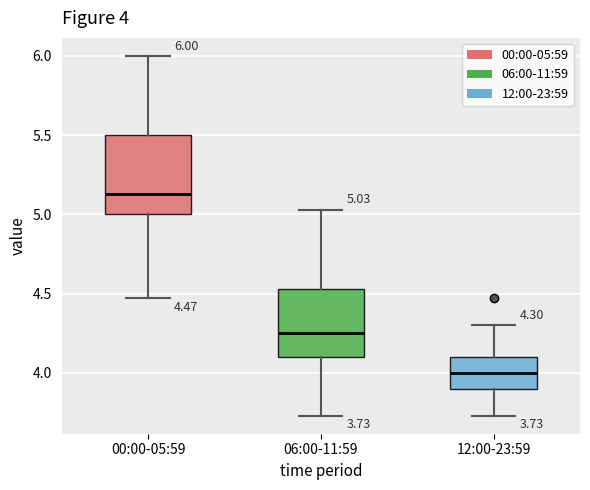

Comparing the boxes themselves (not the whiskers), which one is the tallest?

00:00-05:59